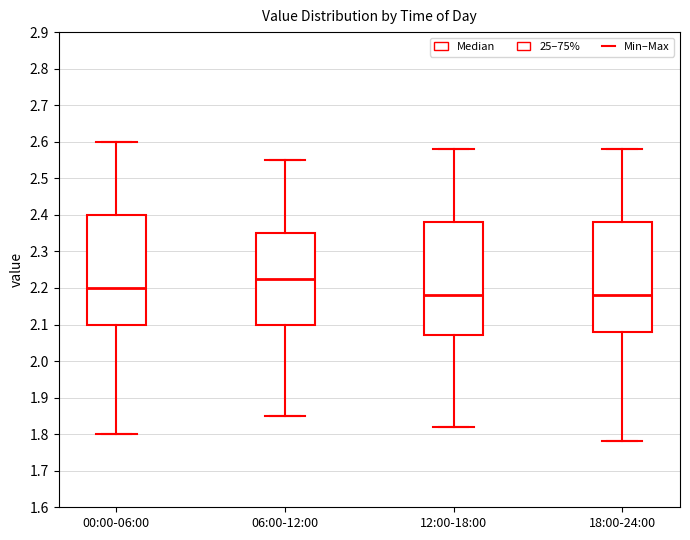

Reading left to right, transcribe this box plot: for each box, give where its median line is, the range the box spans, and where its two whiskers end, as read against the y-axis. The values are not printed on the chart, so give them approximately, as read against the axis.

00:00-06:00: median 2.20, box 2.10 to 2.40, whiskers 1.80 to 2.60
06:00-12:00: median 2.23, box 2.10 to 2.35, whiskers 1.85 to 2.55
12:00-18:00: median 2.18, box 2.07 to 2.38, whiskers 1.82 to 2.58
18:00-24:00: median 2.18, box 2.08 to 2.38, whiskers 1.78 to 2.58